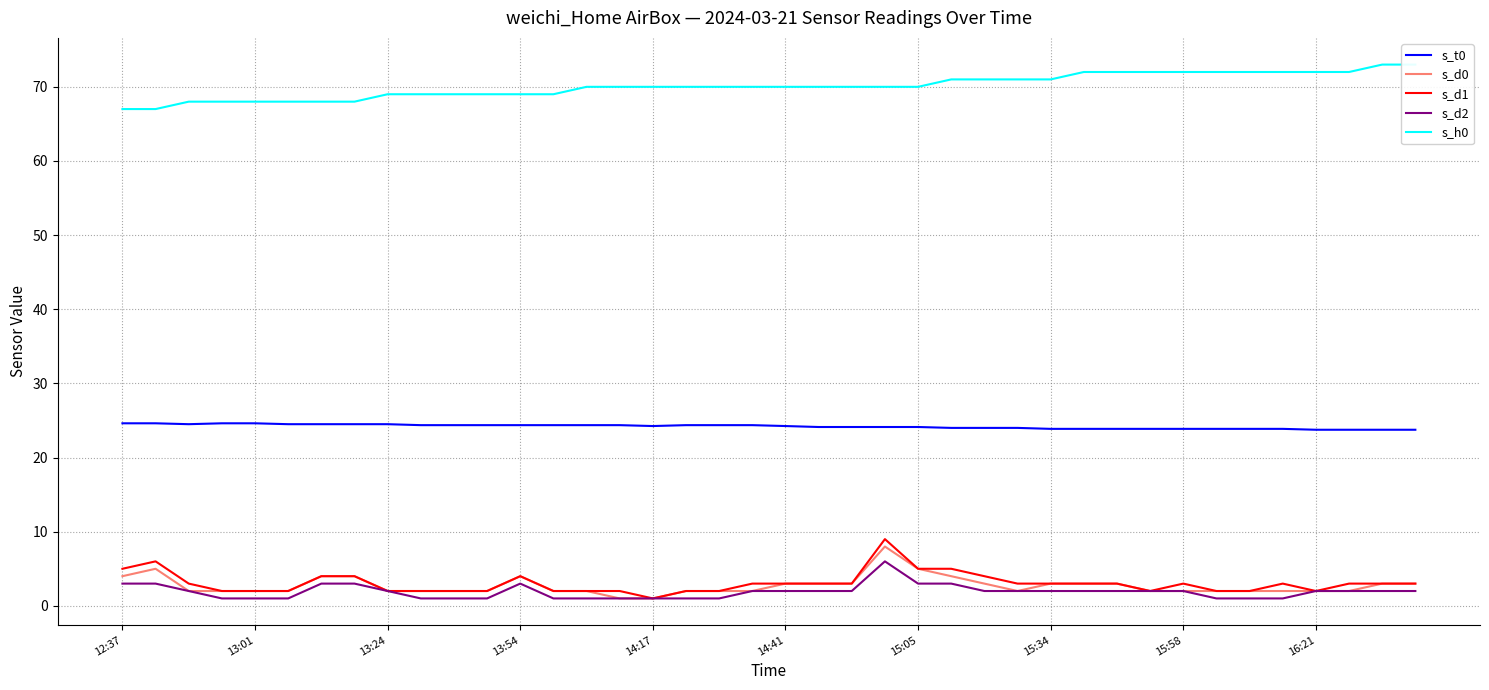

The s_d1 series shows 1.4 at 15:05. True or false?

False